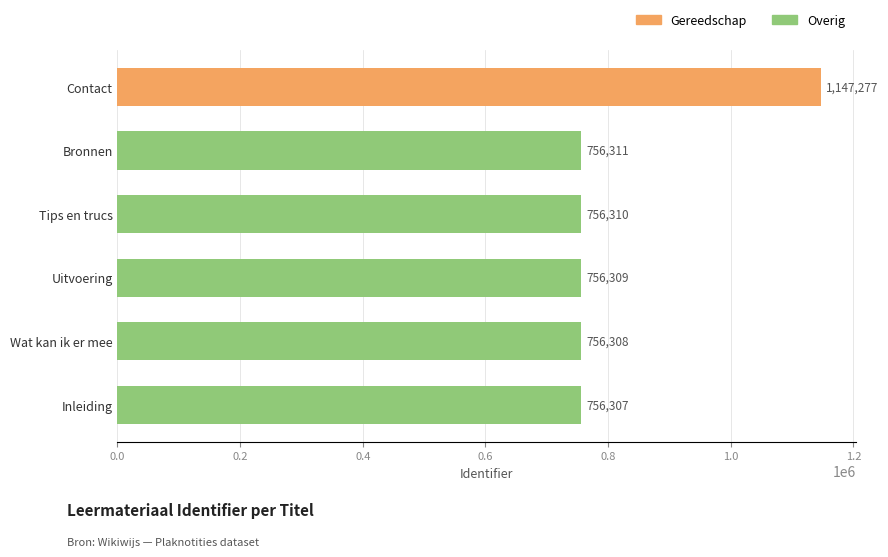

Which label corresponds to the smallest value in the chart?

Inleiding